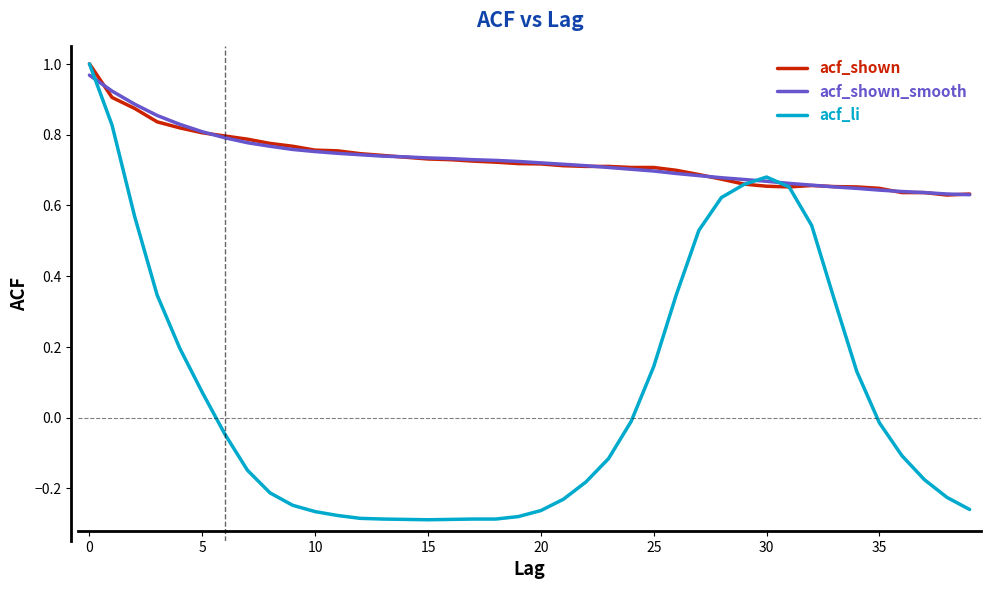

Which series has the largest range (max minus min)?

acf_li